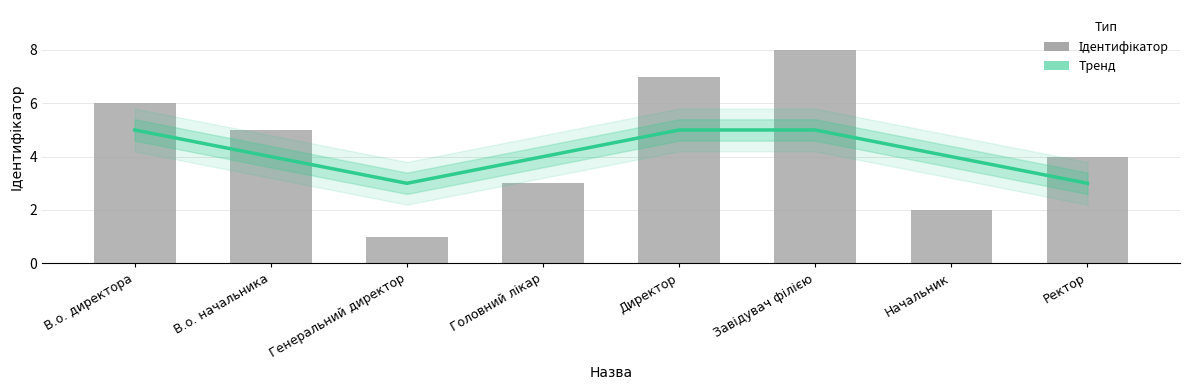

How many values are below 5?

4